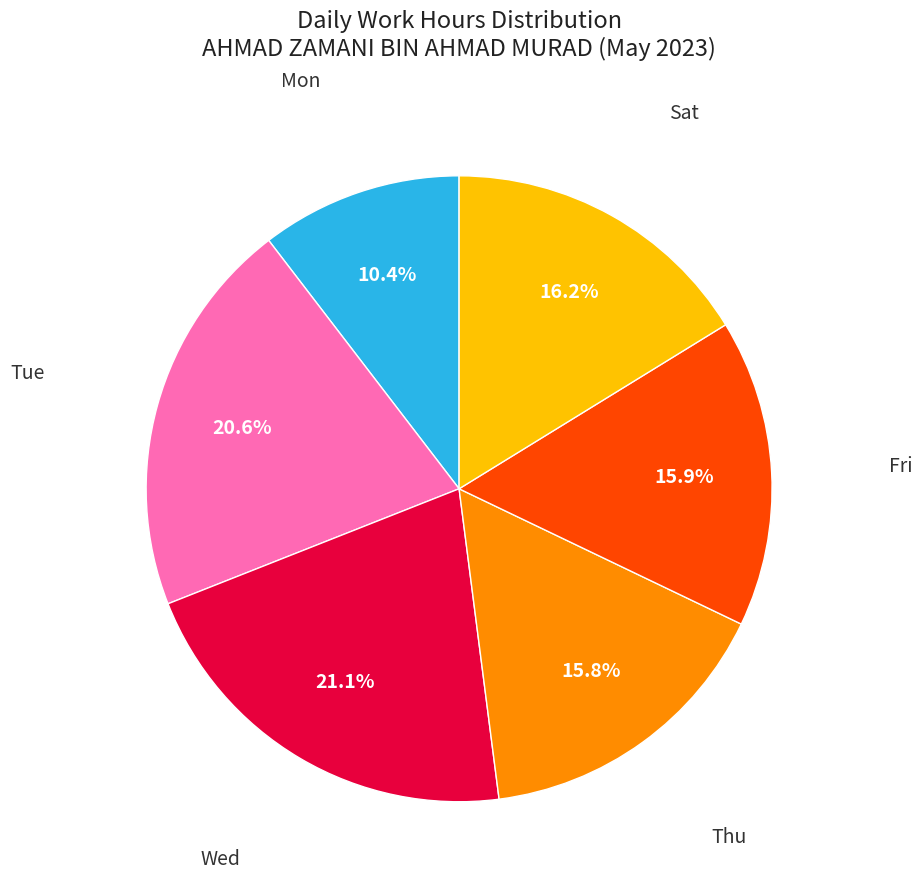

Is there any slice that represents more than half of the pie?

No